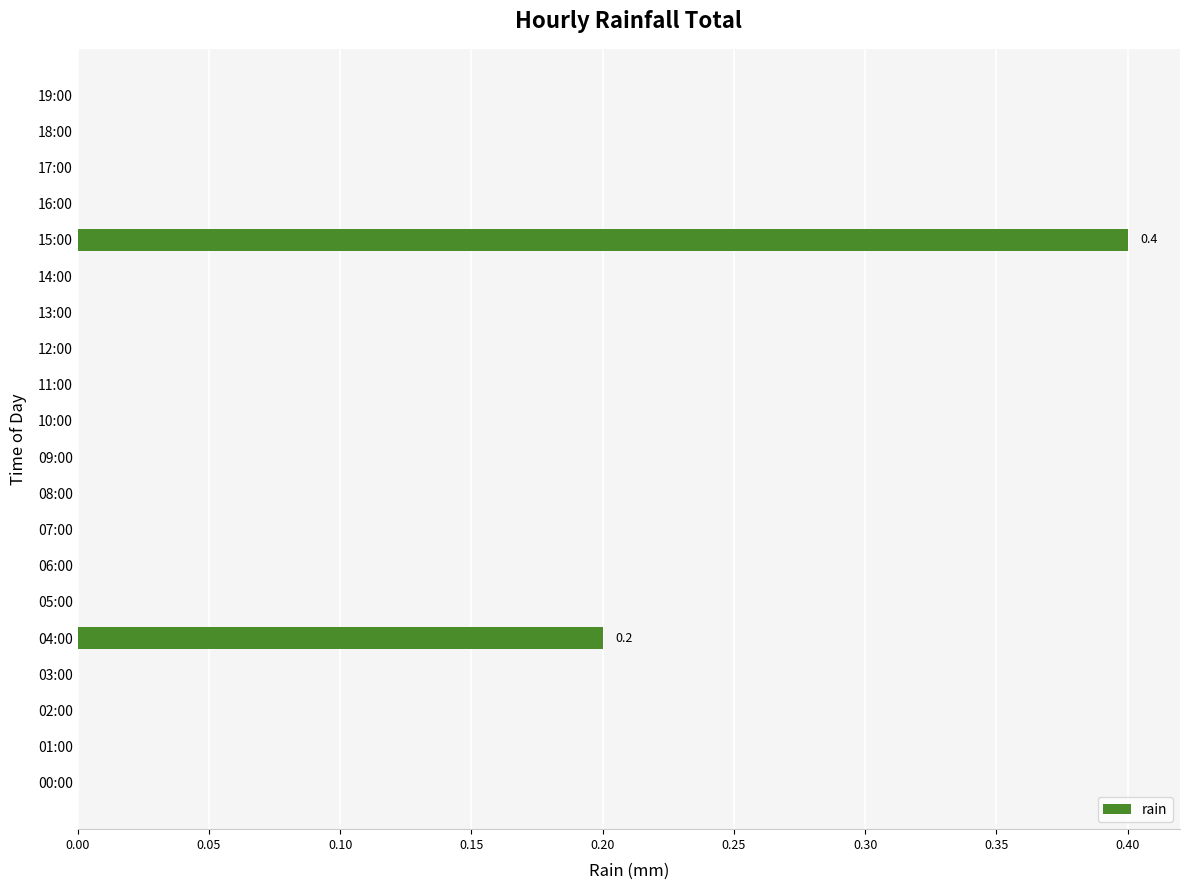

How many values are between 0 and 1?

20